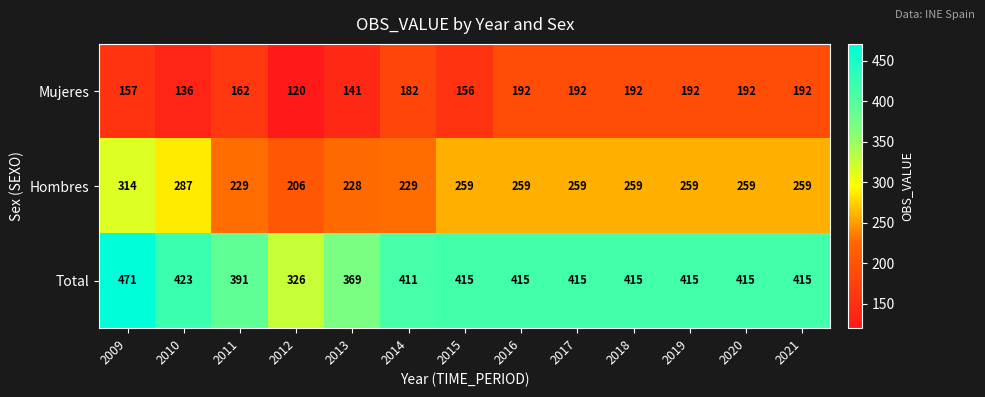

Which series has the largest range (max minus min)?

Total